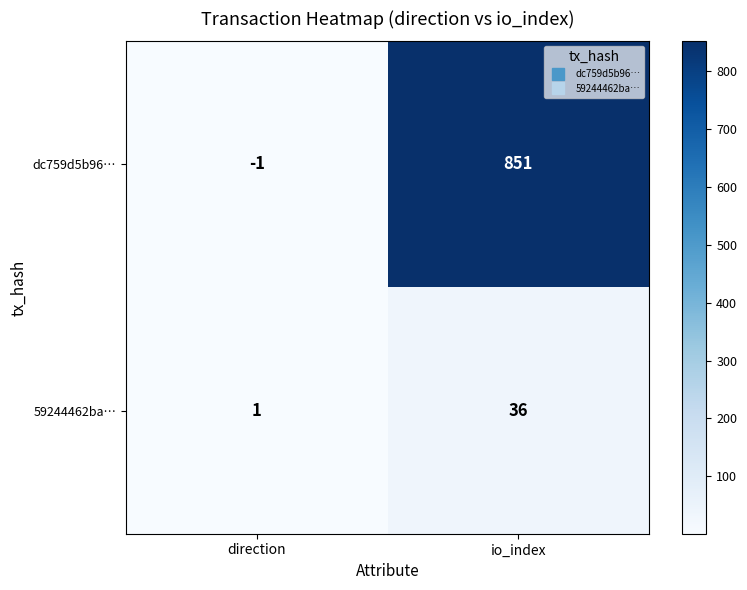

Is it true that dc759d5b96… equals 851 at io_index?

True